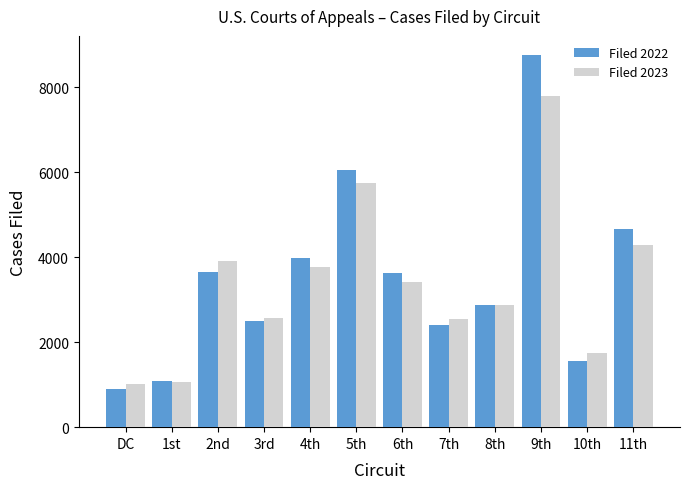

What is the difference between the maximum and minimum values in the Filed 2022 series?

7865